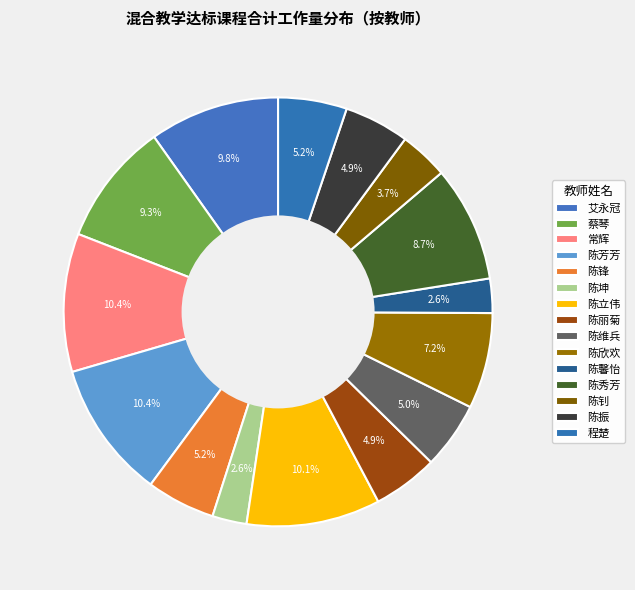

To the nearest percent, what is the difference between the largest and smallest slice percentages?

8%